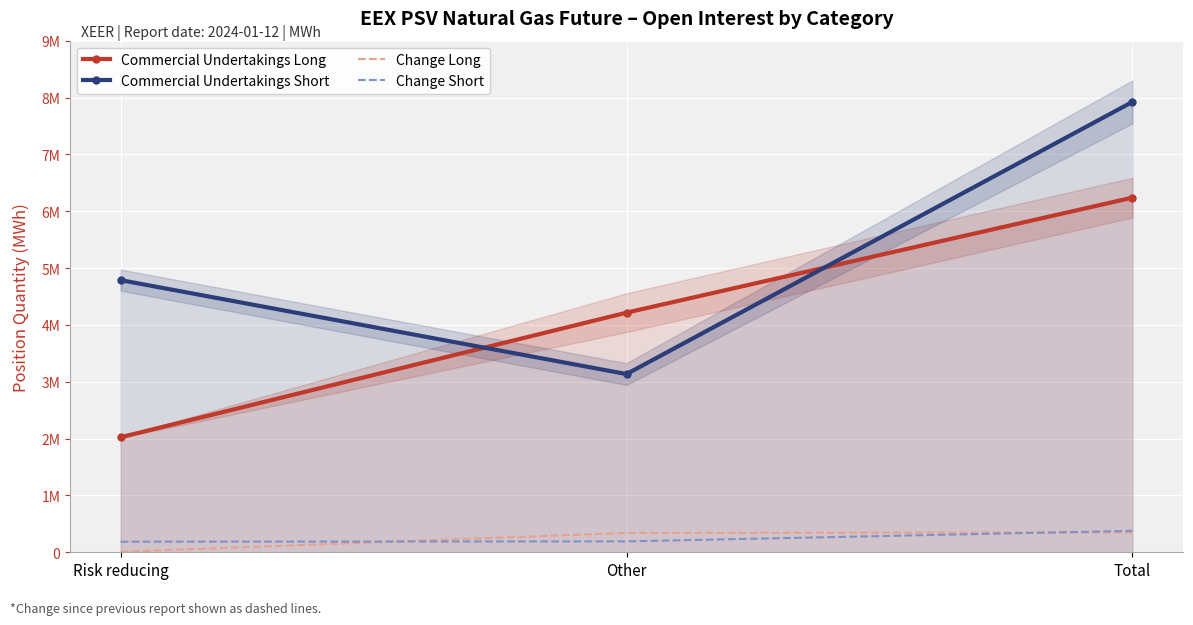

How many distinct data groups are displayed?

4